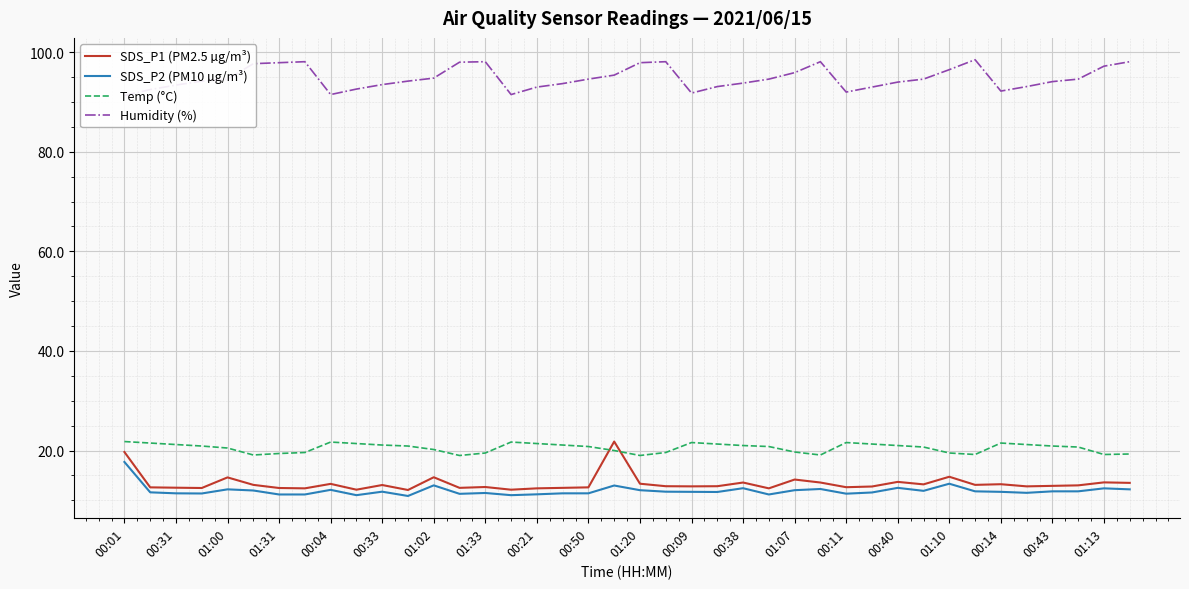

Does the chart display data point markers on the line(s)?

No